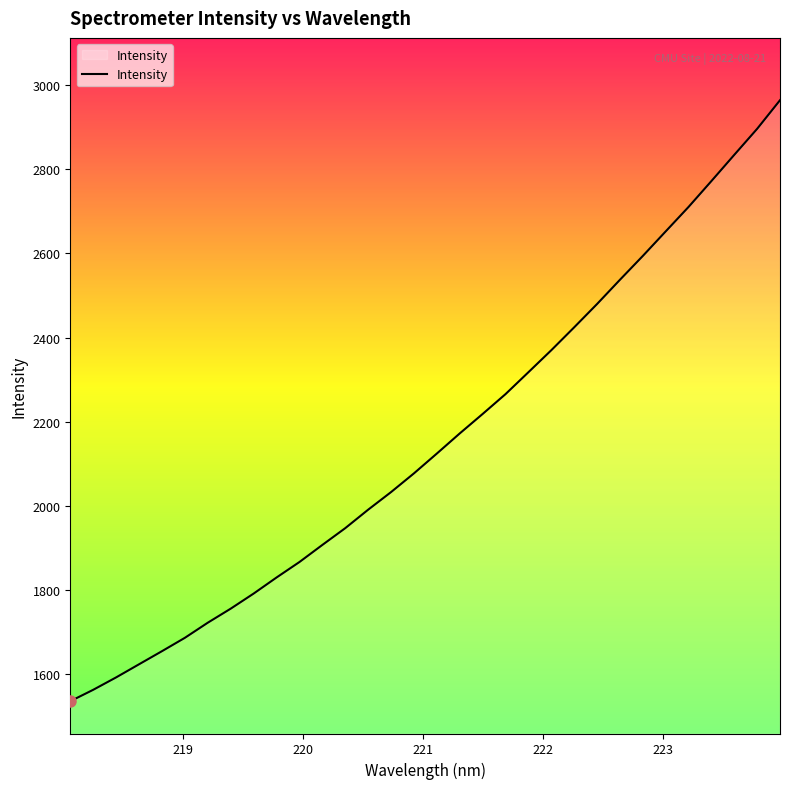

What is the maximum value shown in the chart?

2964.3